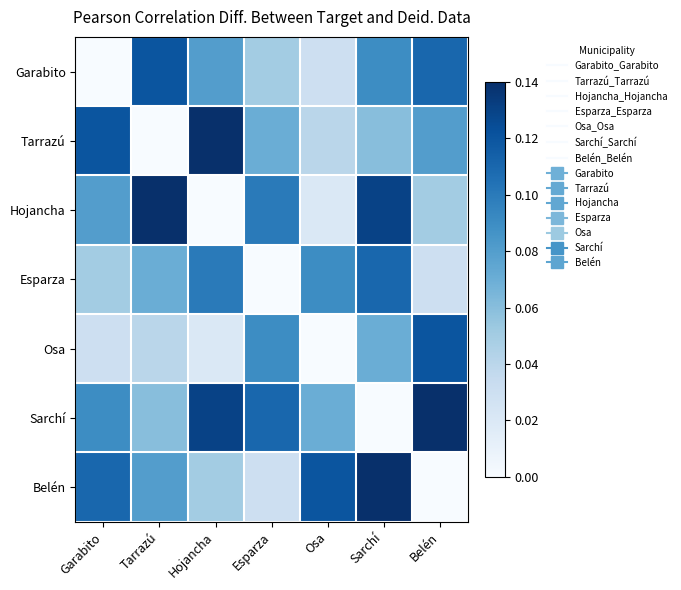

Reading right to left, list all the values displayed in this chart.

Garabito: Belén=0.1	Sarchí=0.1	Osa=0.0	Esparza=0.1	Hojancha=0.1	Tarrazú=0.1	Garabito=0.0
Tarrazú: Belén=0.1	Sarchí=0.1	Osa=0.0	Esparza=0.1	Hojancha=0.1	Tarrazú=0.0	Garabito=0.1
Hojancha: Belén=0.1	Sarchí=0.1	Osa=0.0	Esparza=0.1	Hojancha=0.0	Tarrazú=0.1	Garabito=0.1
Esparza: Belén=0.0	Sarchí=0.1	Osa=0.1	Esparza=0.0	Hojancha=0.1	Tarrazú=0.1	Garabito=0.1
Osa: Belén=0.1	Sarchí=0.1	Osa=0.0	Esparza=0.1	Hojancha=0.0	Tarrazú=0.0	Garabito=0.0
Sarchí: Belén=0.1	Sarchí=0.0	Osa=0.1	Esparza=0.1	Hojancha=0.1	Tarrazú=0.1	Garabito=0.1
Belén: Belén=0.0	Sarchí=0.1	Osa=0.1	Esparza=0.0	Hojancha=0.1	Tarrazú=0.1	Garabito=0.1